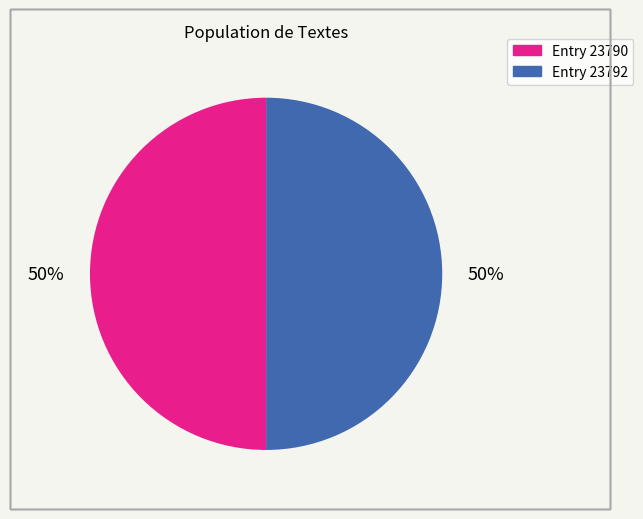

To the nearest percent, what is the average slice percentage?

50%